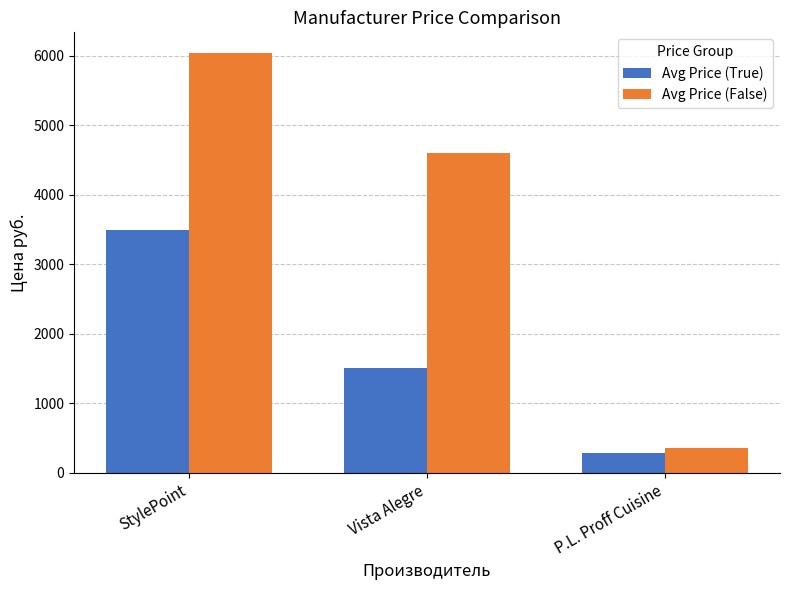

At which label does Avg Price (False) first exceed 4598?

StylePoint